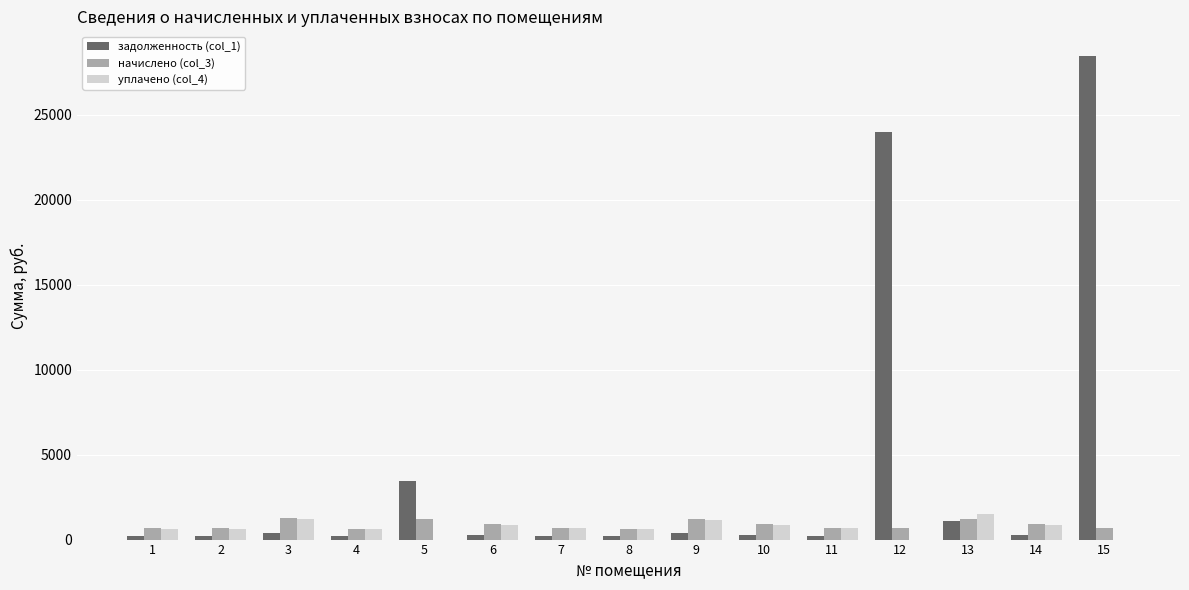

Where does the начислено (col_3) series first go above 700?

3